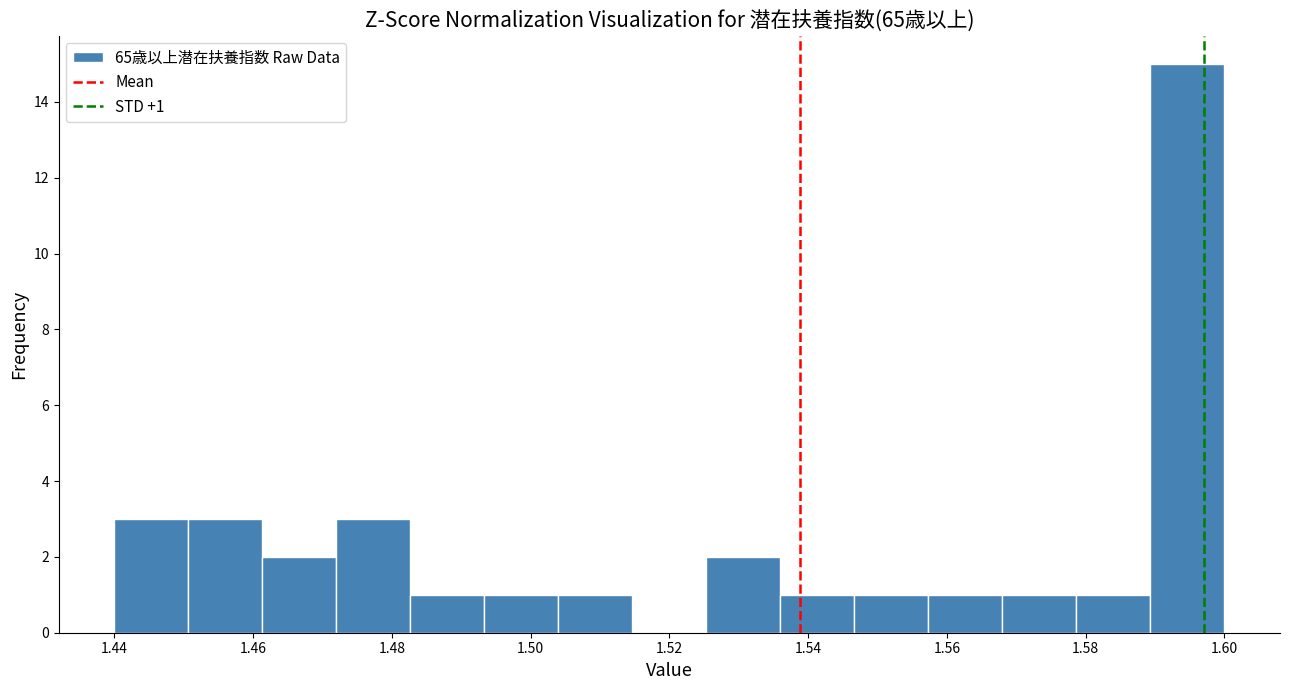

Over which range of the x-axis is the bar tallest?

1.590 to 1.600